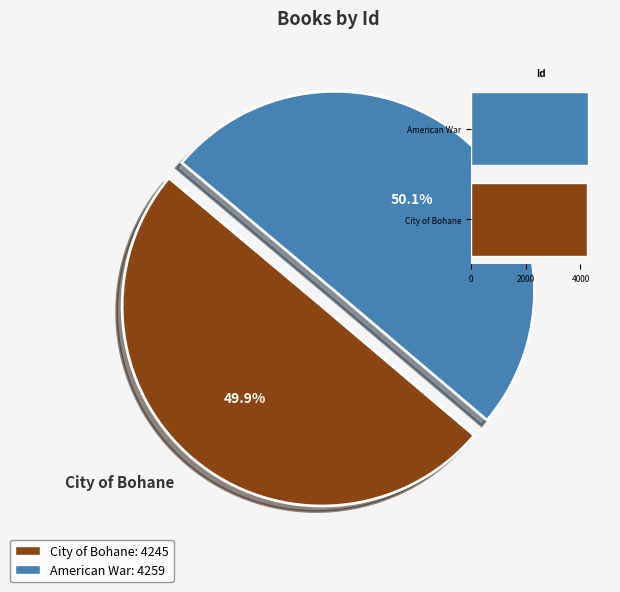

What is the total percentage of American War and City of Bohane?

100.0%